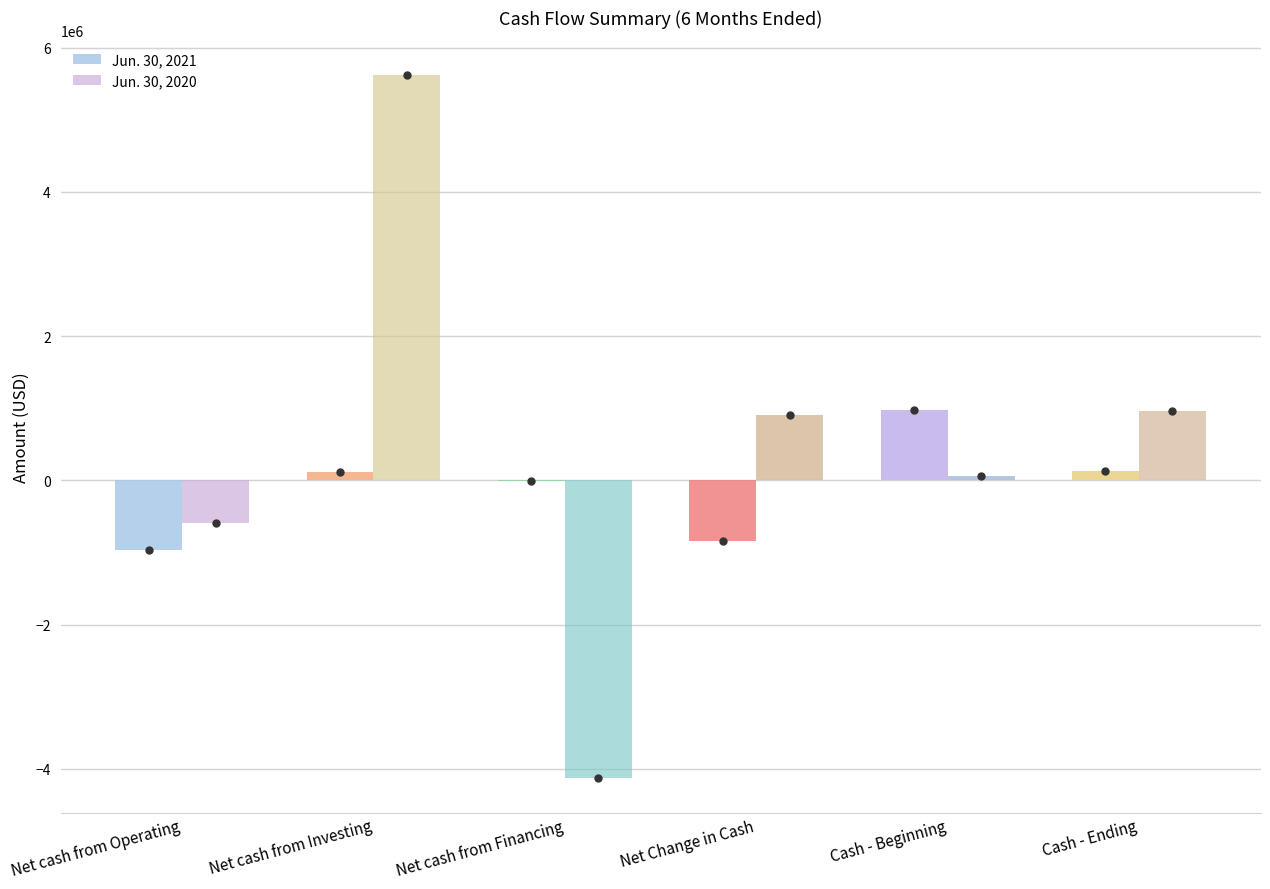

Read the Jun. 30, 2020 value at Cash - Ending.

965102